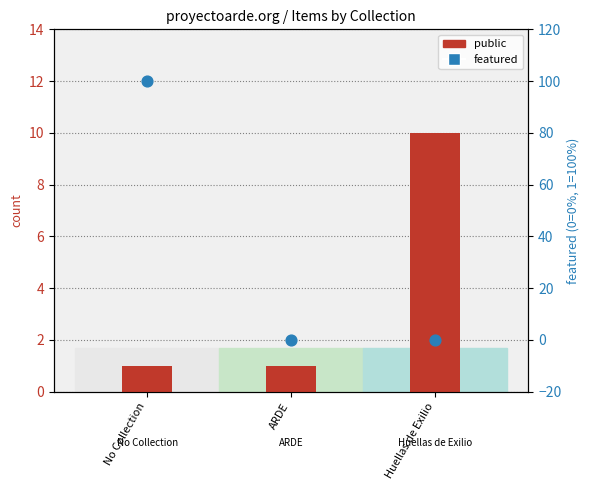

Which series contains the highest Y value?

featured